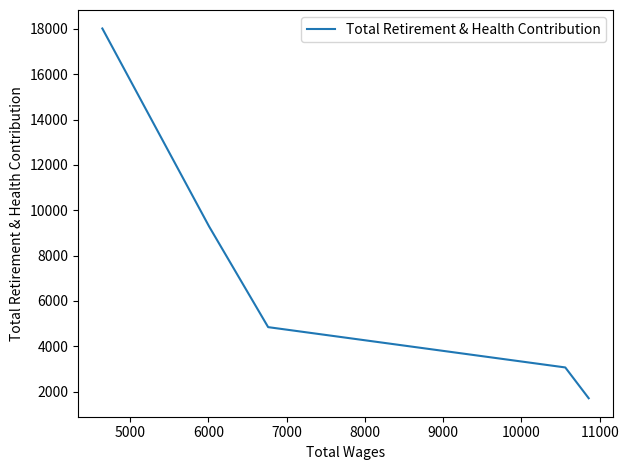

True or false: the data has more than 2 interior local peaks.

False